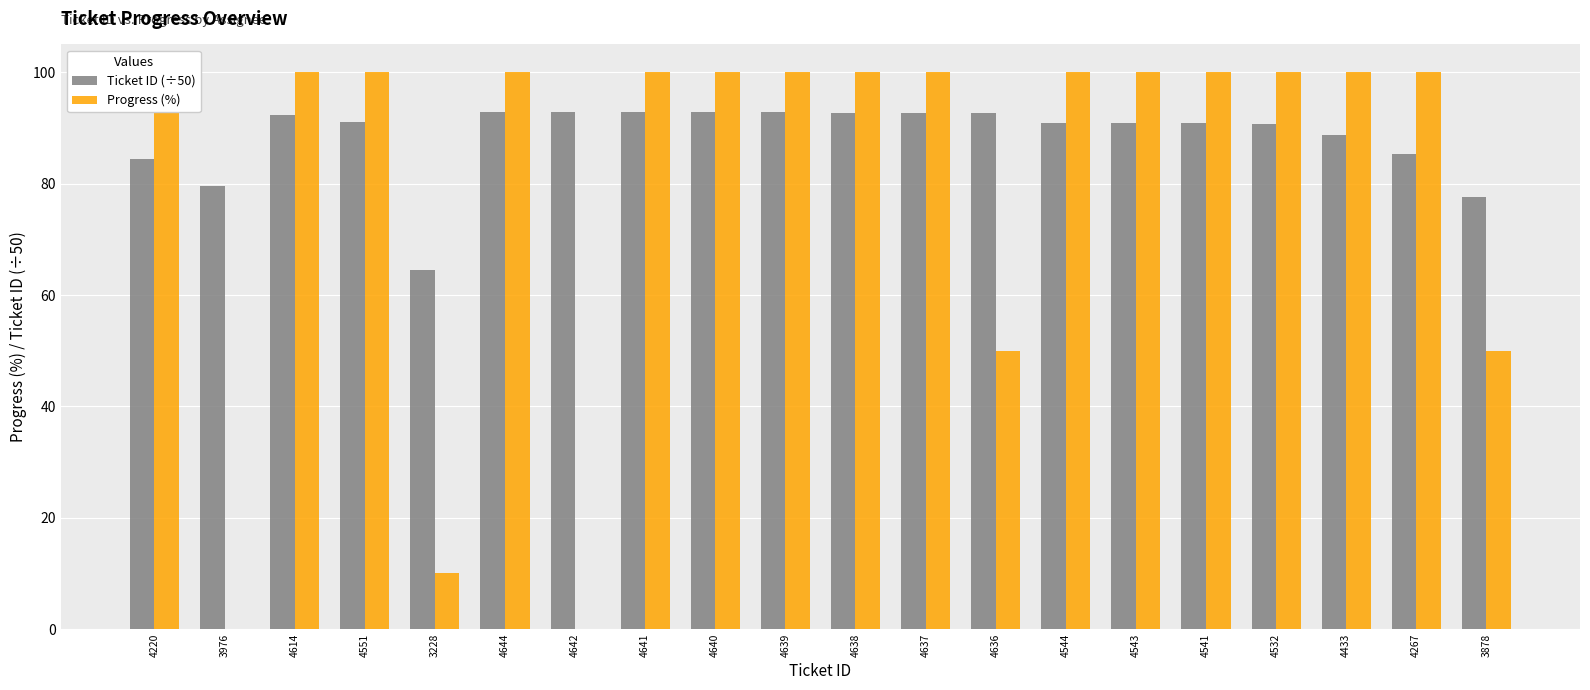

What are all the series names shown in the legend?

Ticket ID (÷50), Progress (%)